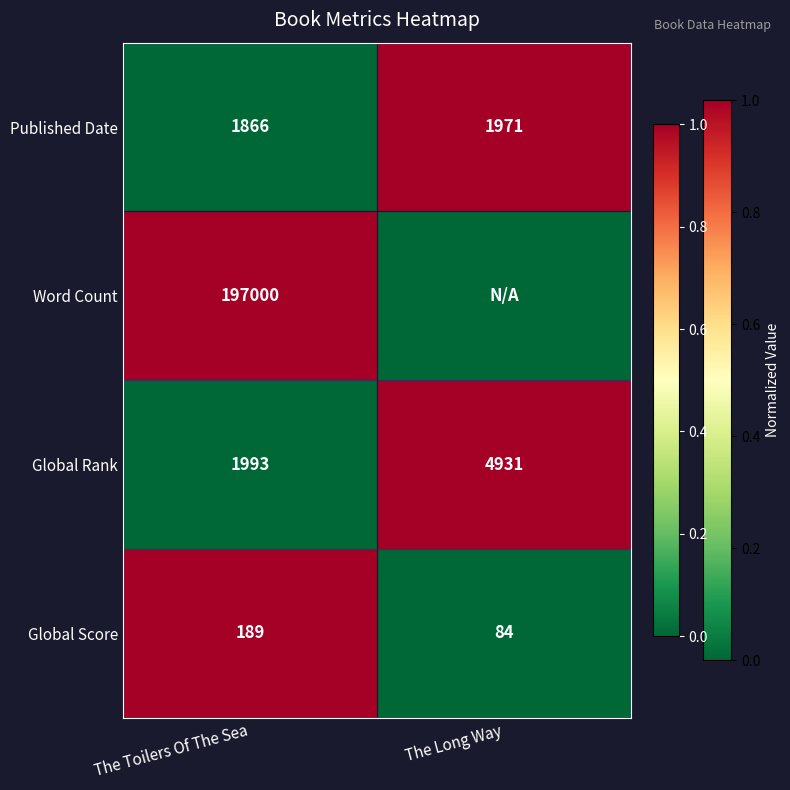

At which label is Global Rank closest to 3462?

The Toilers Of The Sea